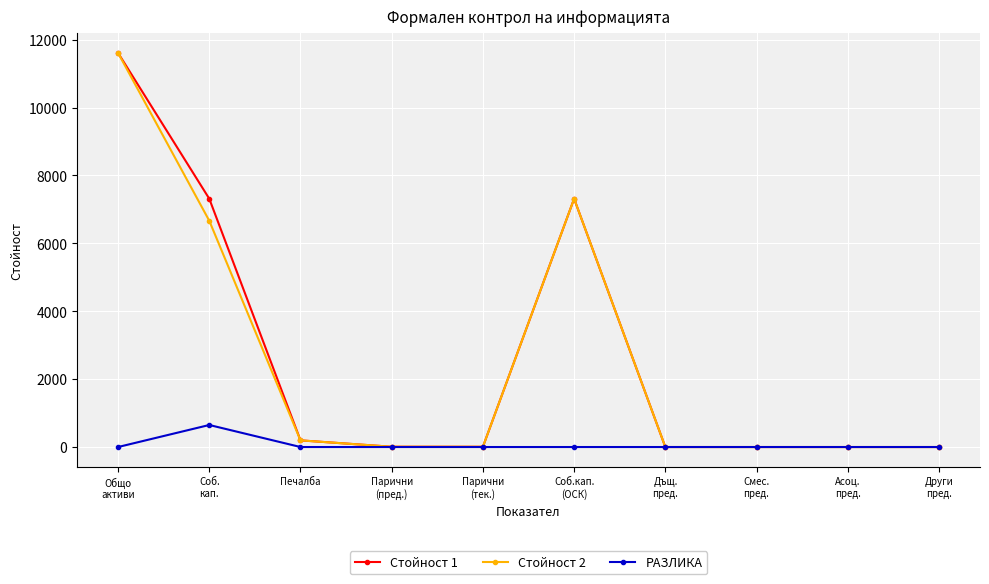

Is it true that РАЗЛИКА equals 0 at Печалба?

True